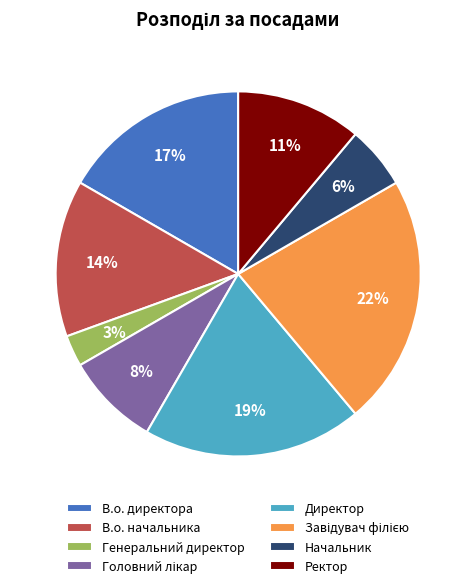

True or false: В.о. начальника accounts for 1% of the total.

False